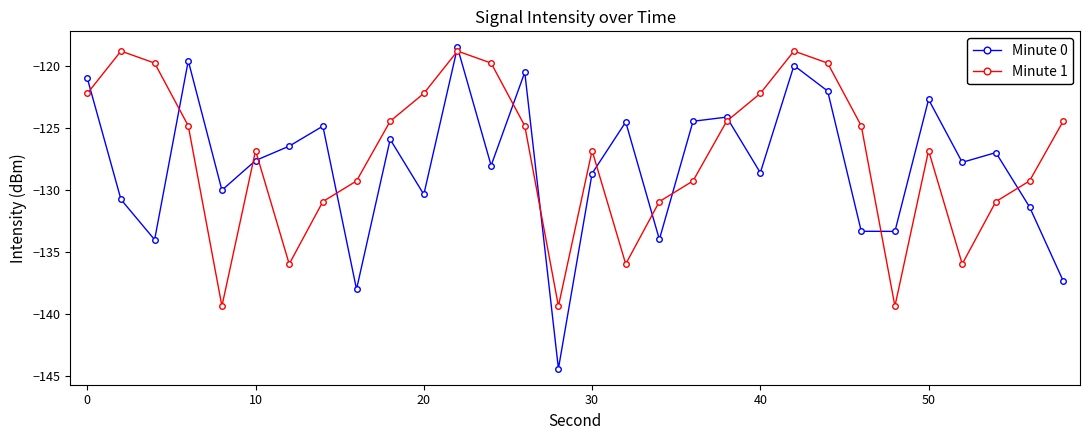

How many times do Minute 1 and Minute 0 cross each other?

15